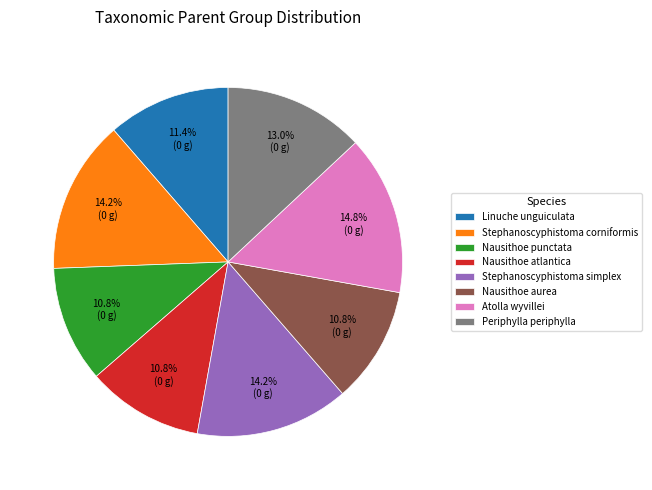

Which slice is the largest?

Atolla wyvillei